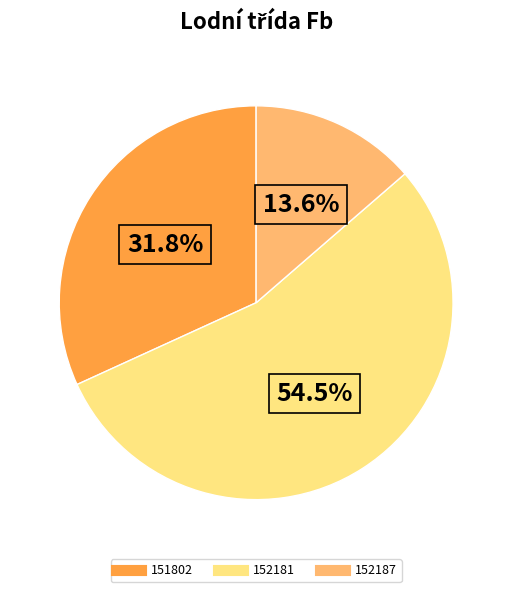

The 151802 slice represents 32% of the pie. True or false?

True